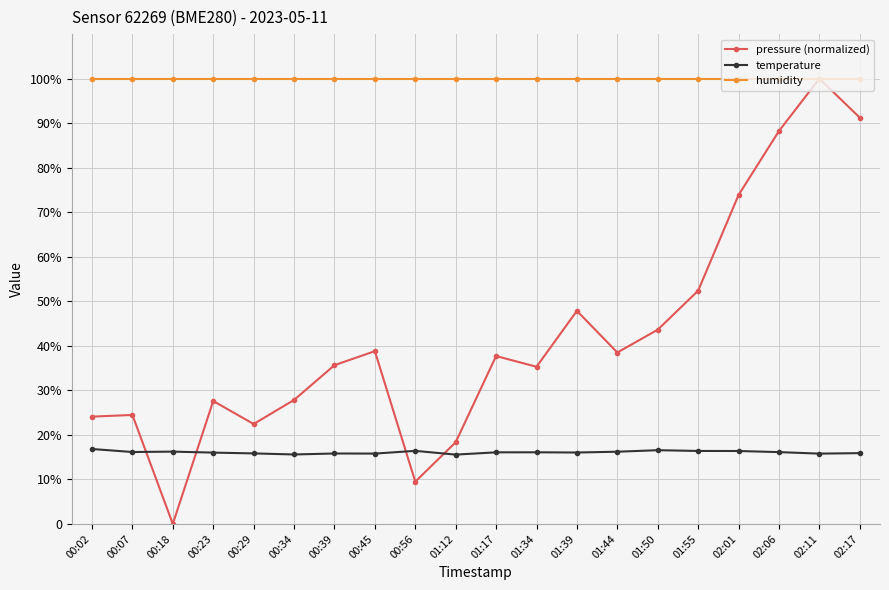

Is this an area chart (filled region under the line)?

No